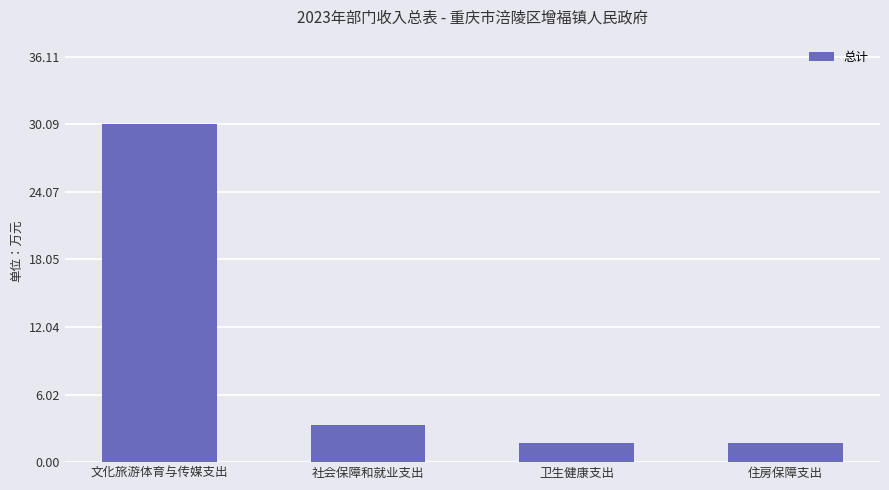

Reading left to right, list all the values displayed in this chart.

30.1	3.3	1.7	1.7